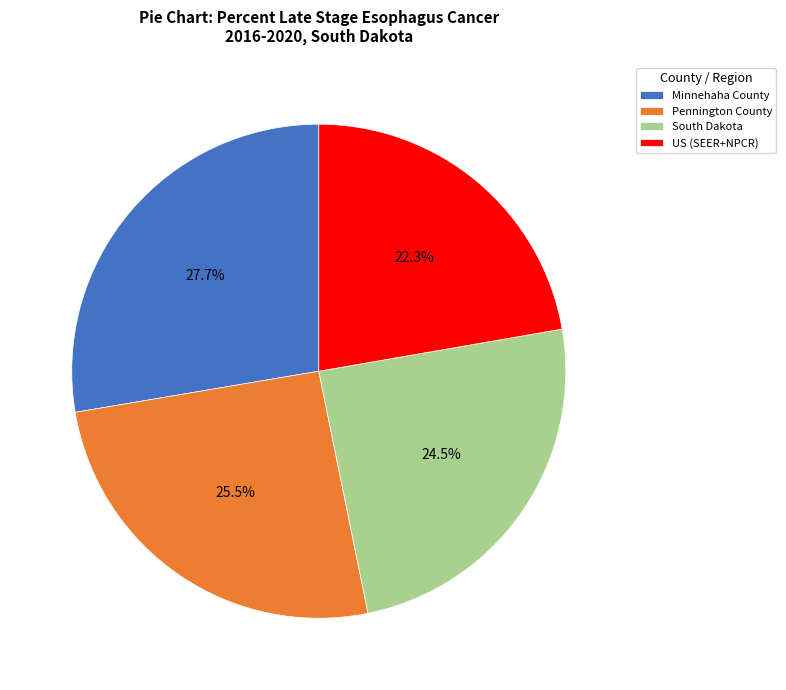

How much of the chart is everything except South Dakota?

75.5%